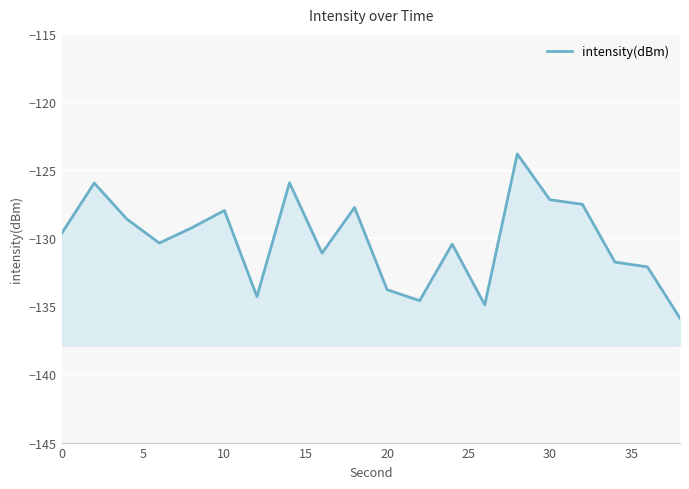

The value at 9 is -209.0. True or false?

False